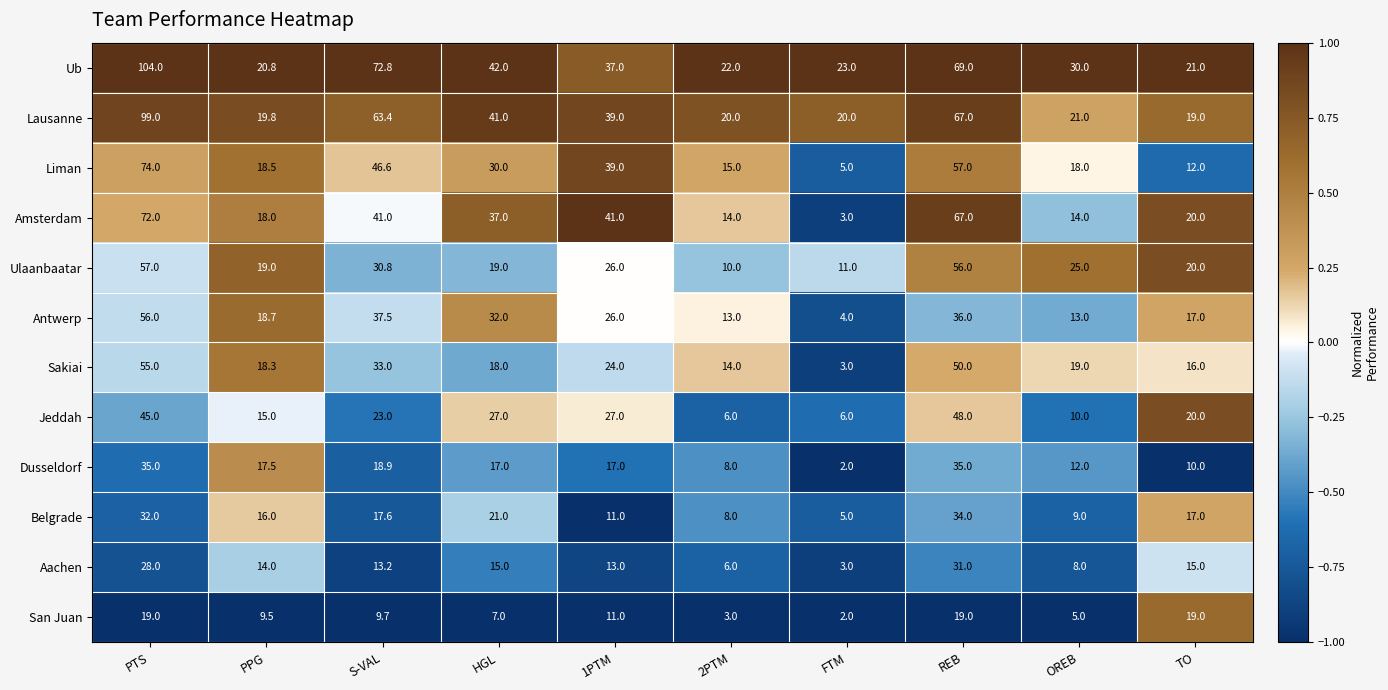

At PPG, list the series in order from largest to smallest.

Ub, Lausanne, Ulaanbaatar, Antwerp, Liman, Sakiai, Amsterdam, Dusseldorf, Belgrade, Jeddah, Aachen, San Juan